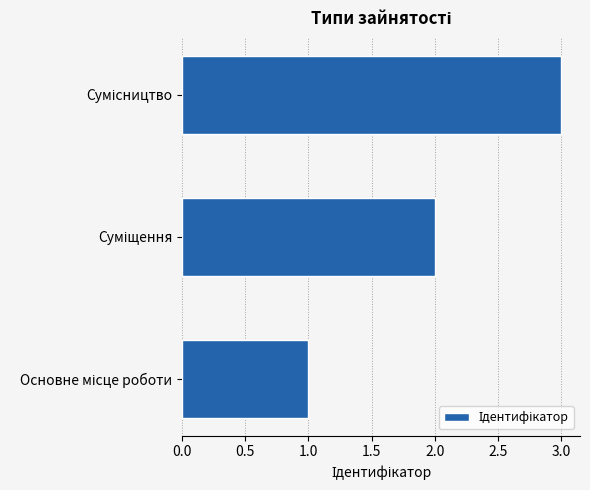

Does the chart contain any negative values?

No